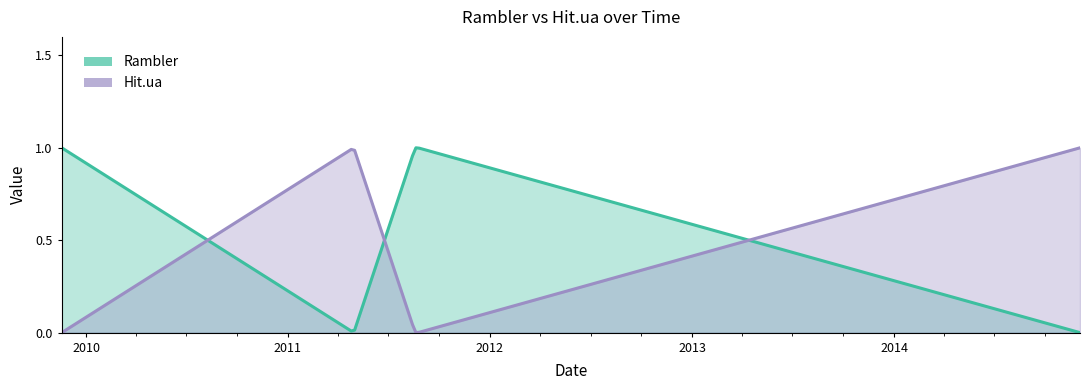

How many positive values does the Hit.ua series have?

2